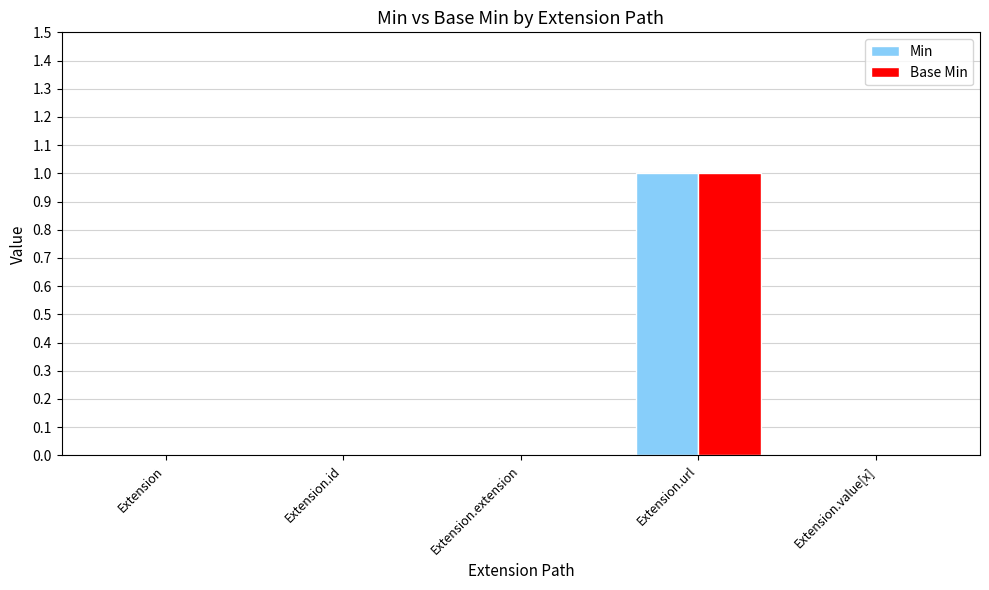

Reading left to right, extract all data points from this chart.

Min: Extension=0	Extension.id=0	Extension.extension=0	Extension.url=1	Extension.value[x]=0
Base Min: Extension=0	Extension.id=0	Extension.extension=0	Extension.url=1	Extension.value[x]=0